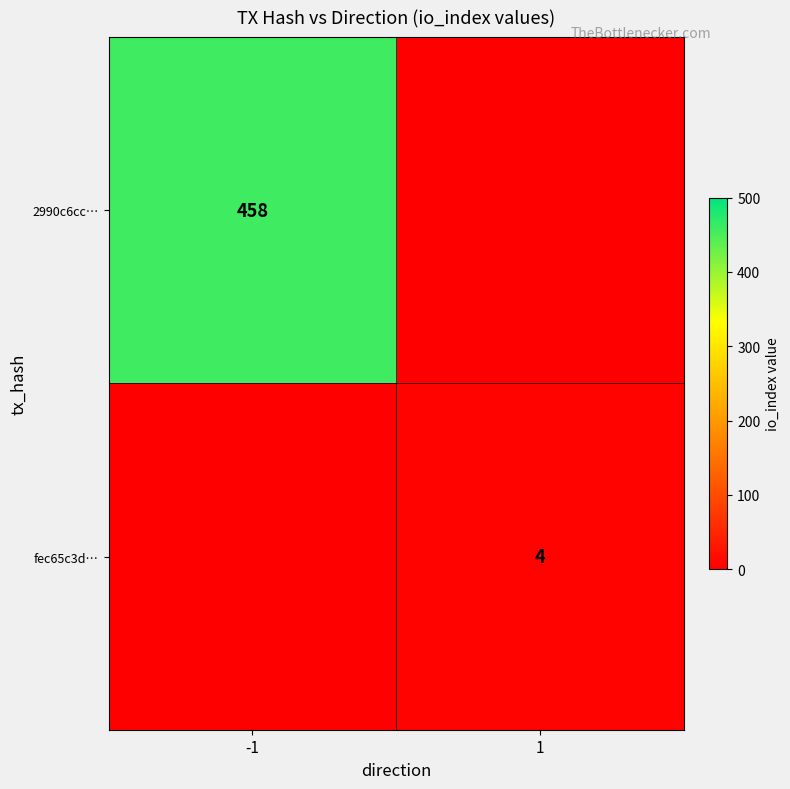

Which series has the largest range (max minus min)?

fec65c3d…